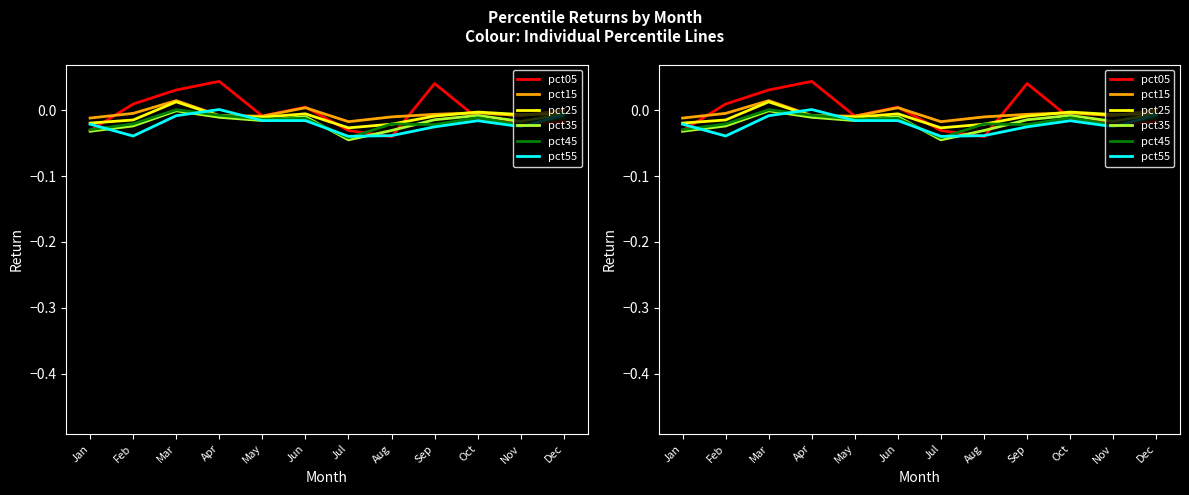

Which series has the widest spread of values?

pct05